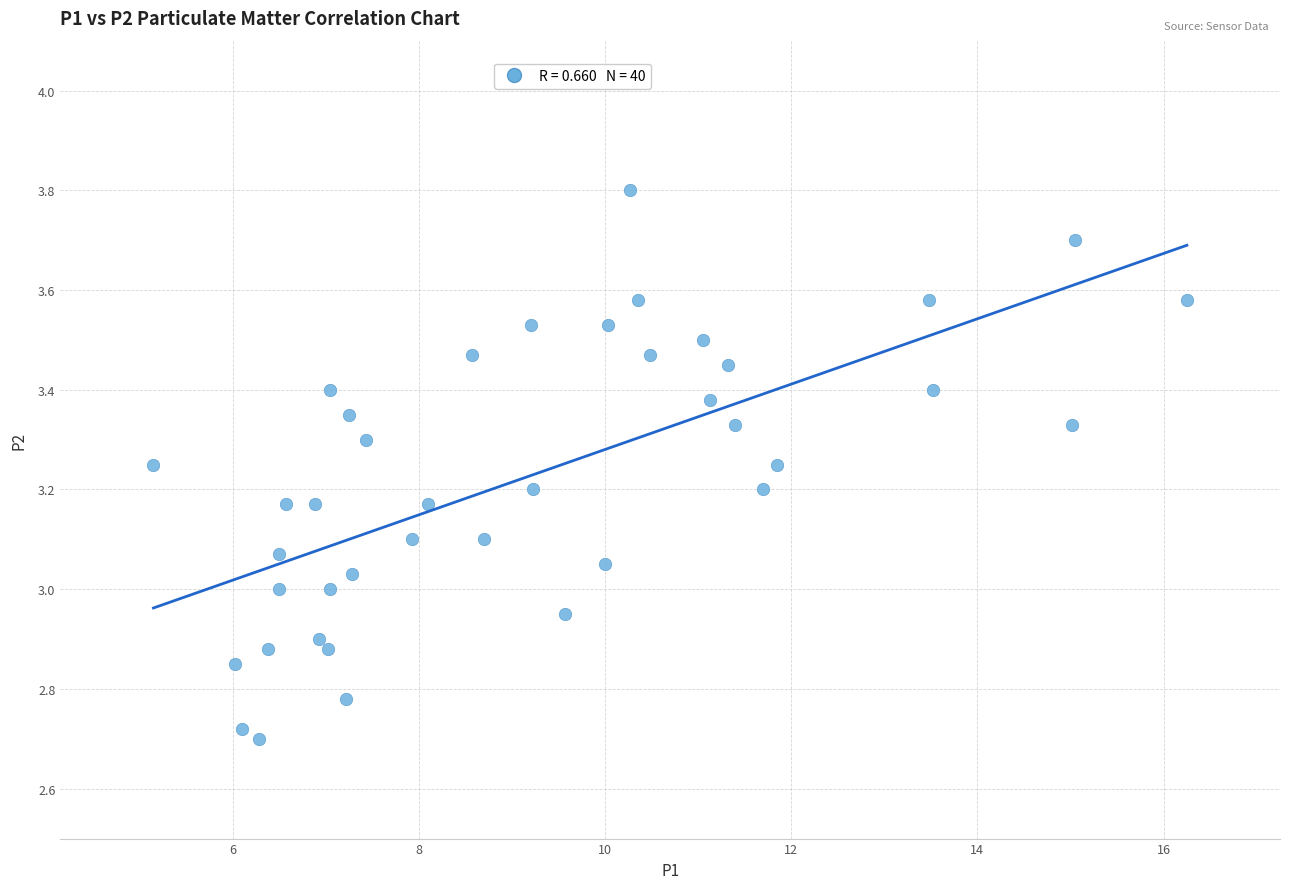

What is the range of X values (max minus min)?

11.1